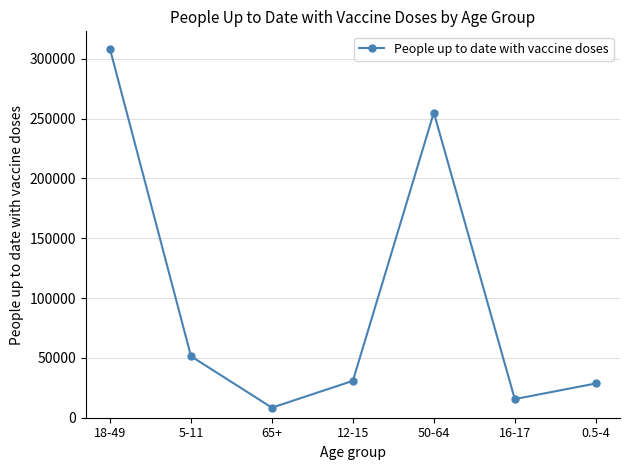

The value at 18-49 is 308043. True or false?

True